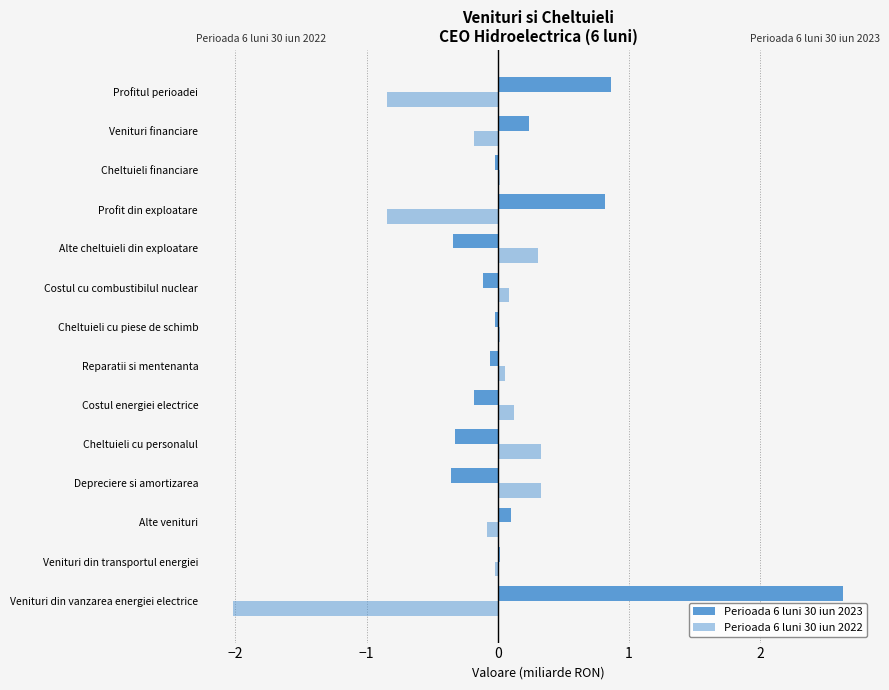

Count the number of categories in the chart.

14